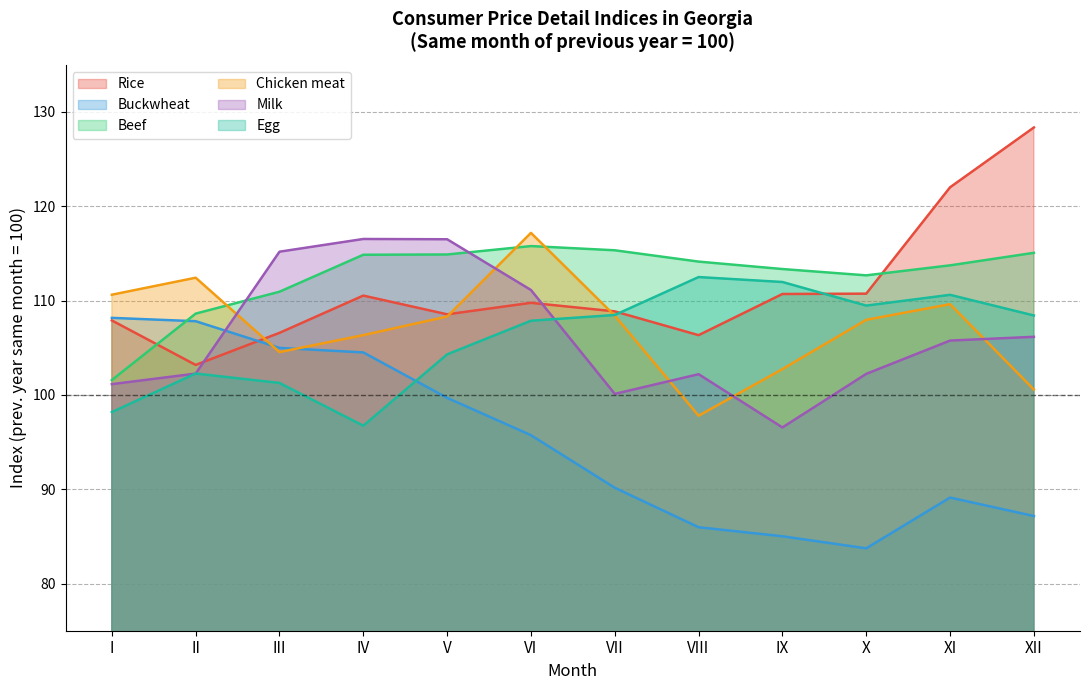

In Chicken meat, how many points are lower than both neighbors (excluding endpoints)?

2